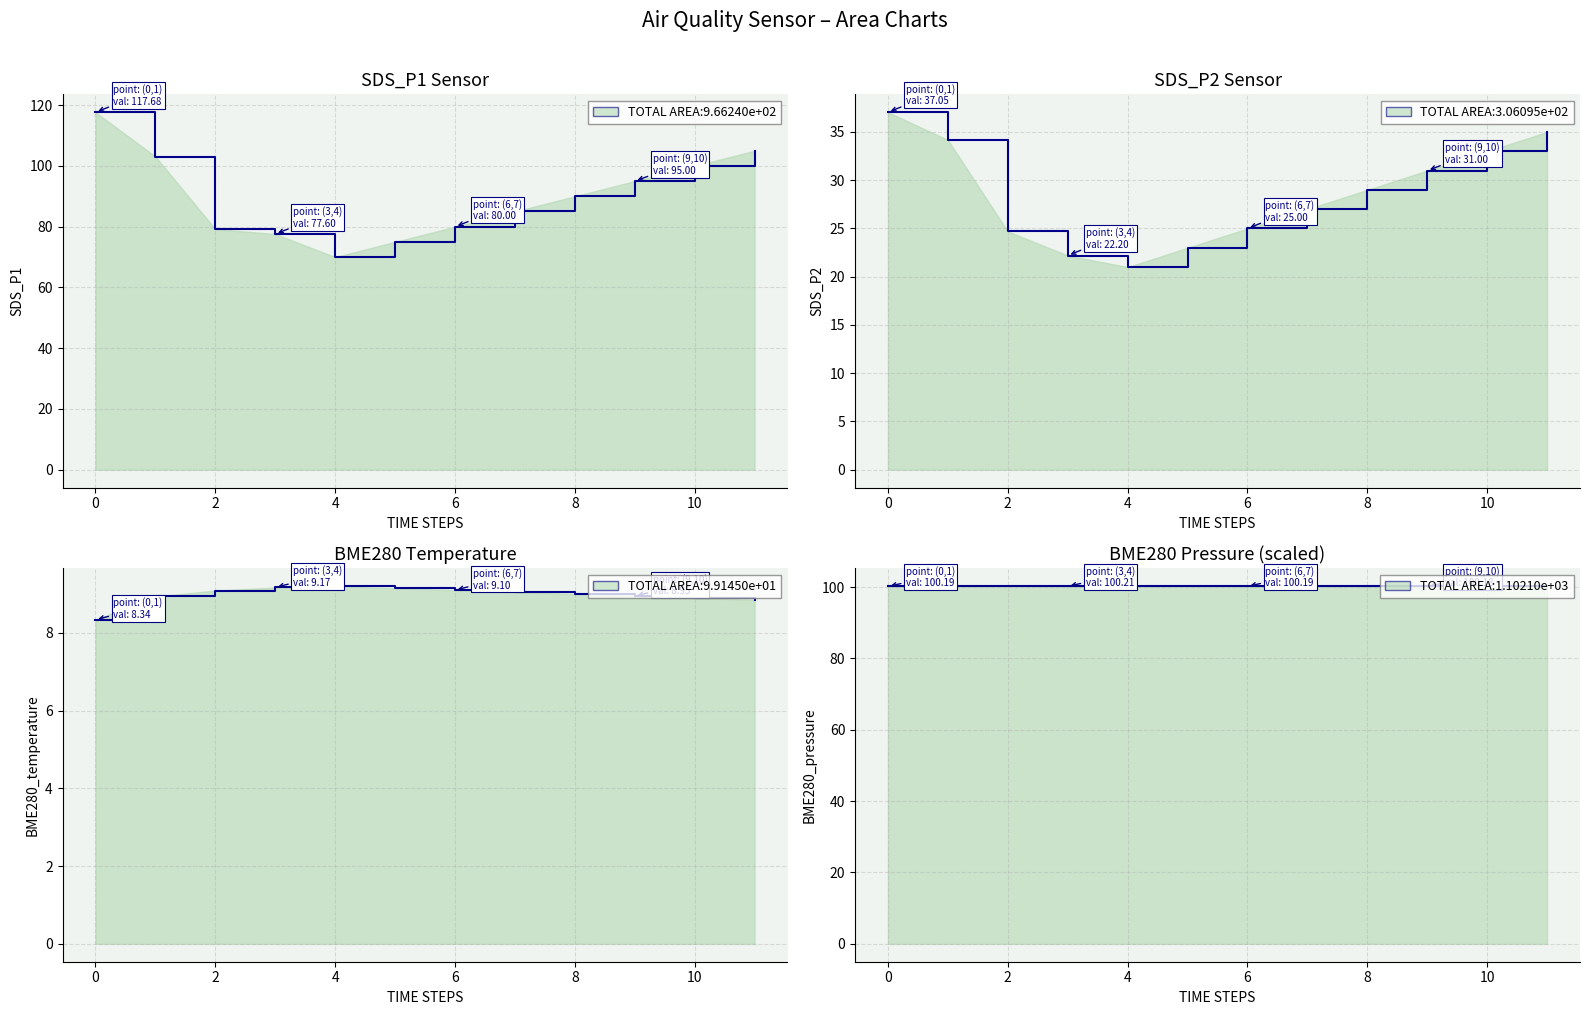

Which series has the largest total across all categories?

BME280_pressure